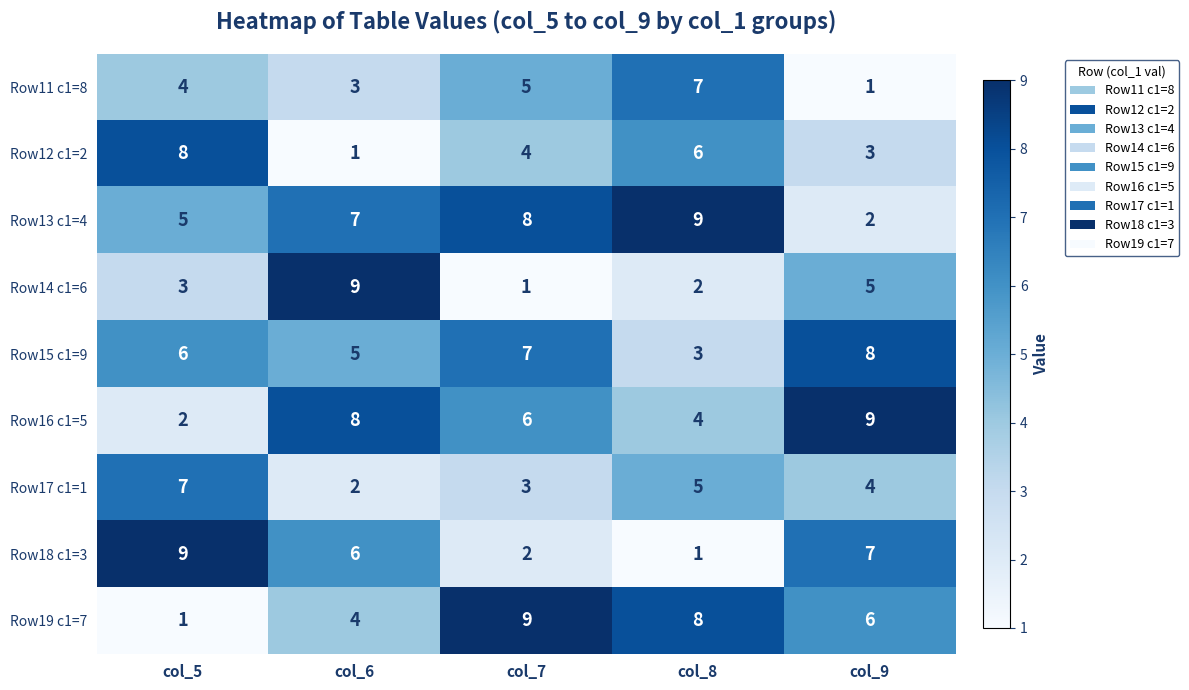

Which category has the highest value in the Row16 c1=5 series?

col_9